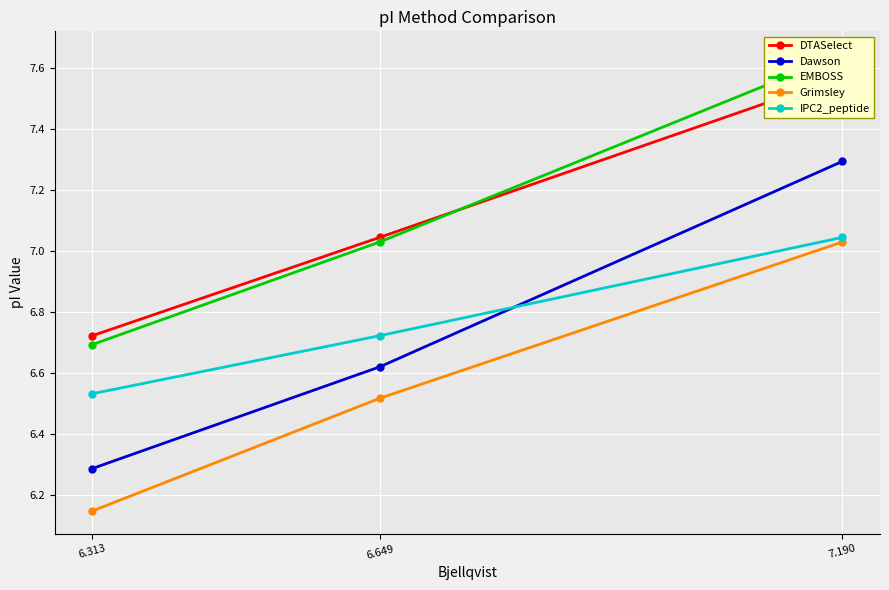

What is the difference between the second highest and minimum values in the Dawson series?

0.3